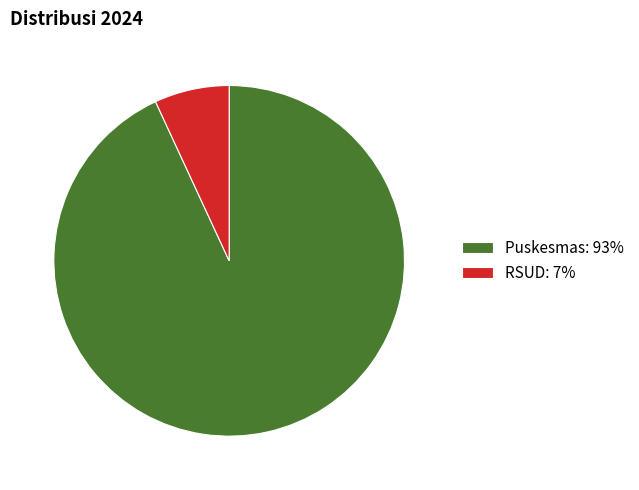

Which has a higher value, Puskesmas: 93% or RSUD: 7%?

Puskesmas: 93%